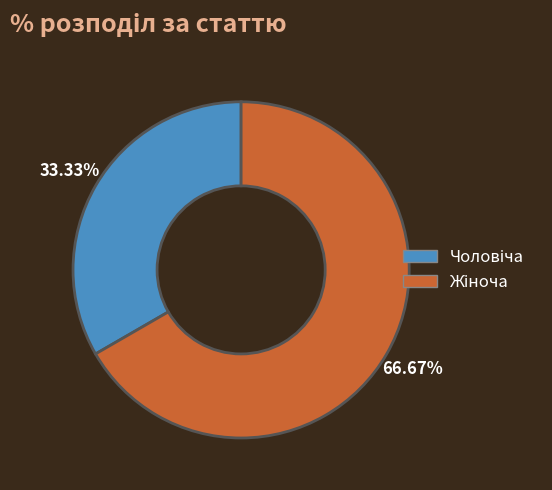

Is there any slice that represents more than half of the pie?

Yes